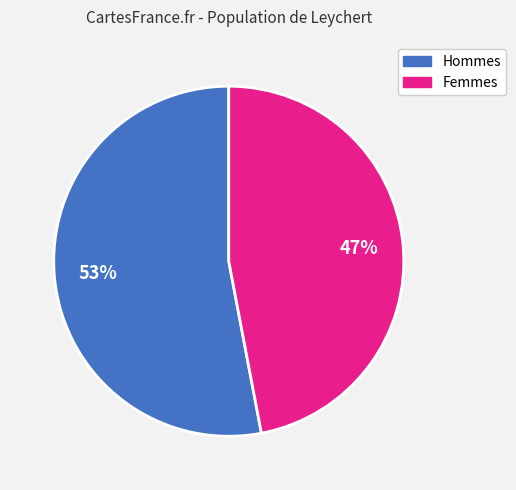

Is there a majority slice in this chart?

Yes